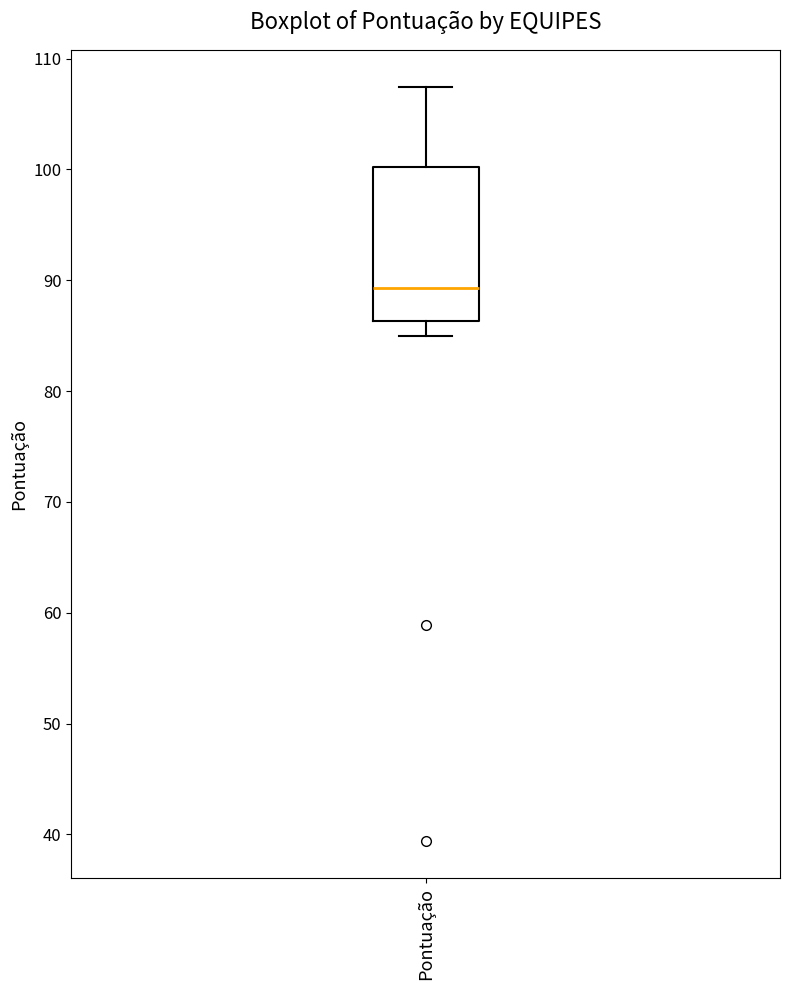

Transcribe this box plot: give where the median line is, the range the box spans, and where the two whiskers end, as read against the y-axis. The values are not printed on the chart, so give them approximately, as read against the axis.

median 89, box 86 to 100, whiskers 85 to 107